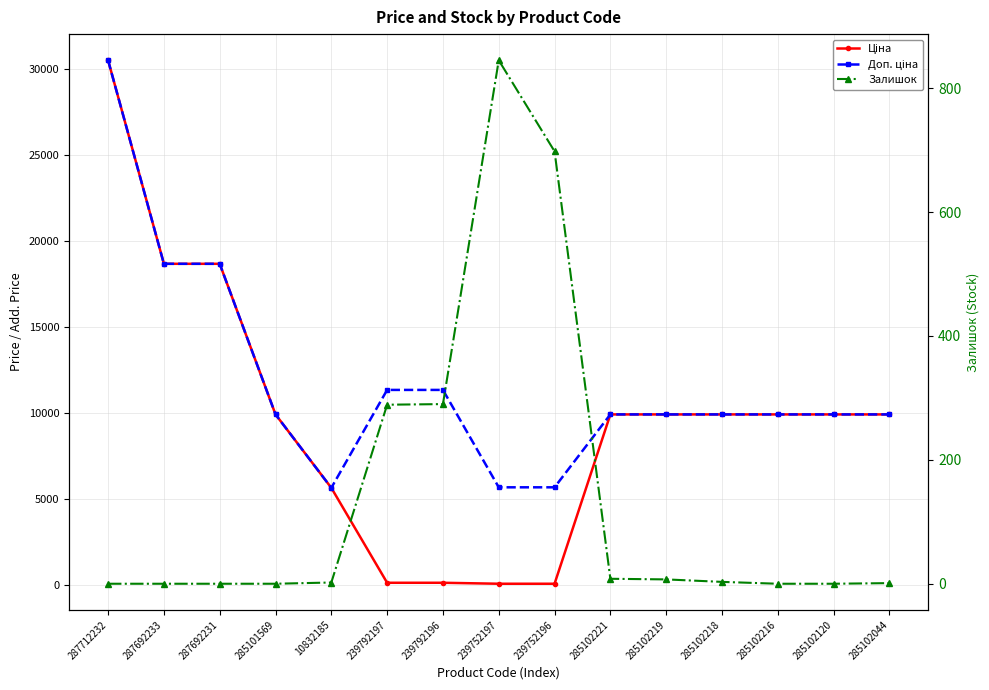

True or false: Ціна has a value of 17680.1 at 285102120.

False